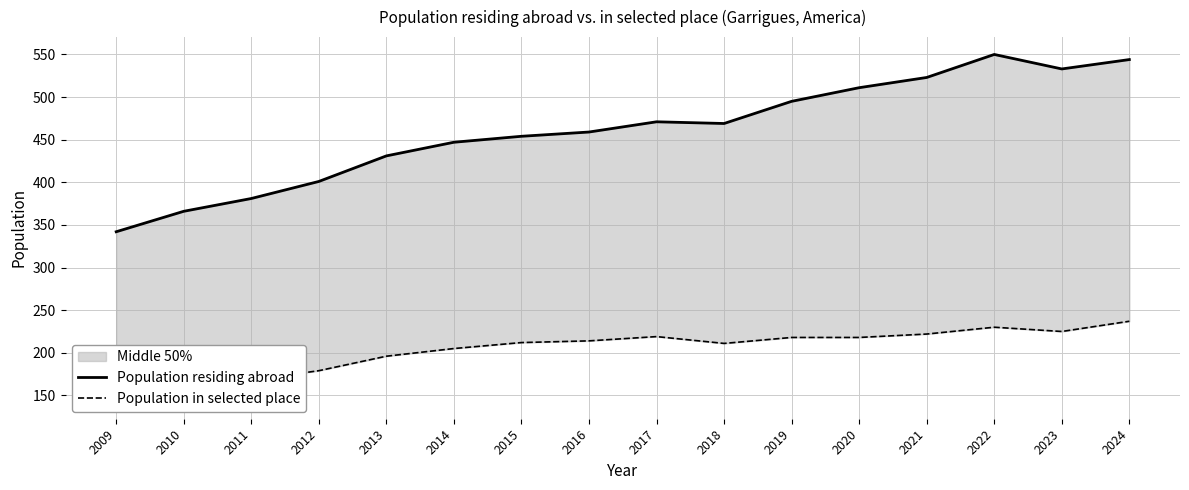

True or false: Population residing abroad has a value of 544 at 2024.

True